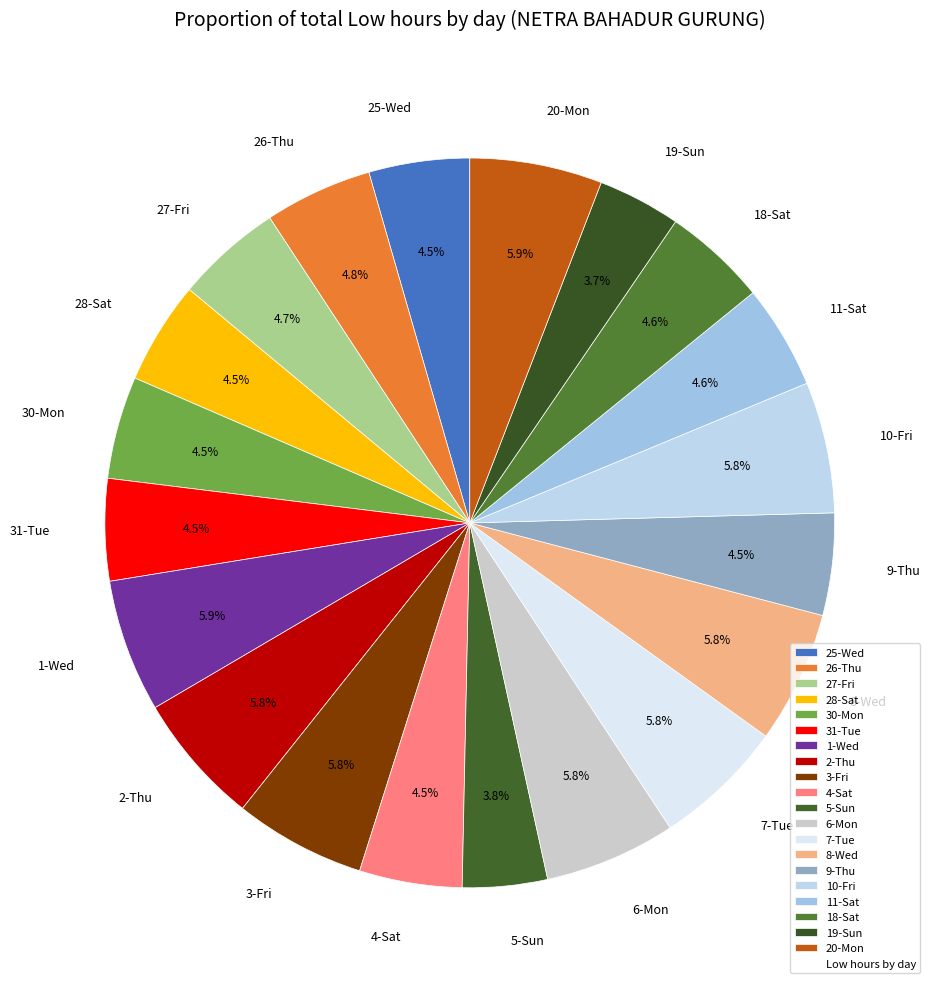

The 11-Sat slice represents 5% of the pie. True or false?

True